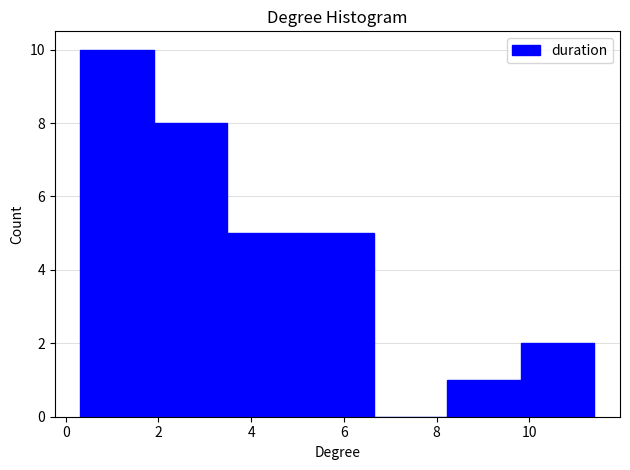

Reading left to right, list every bar in this chart as the range it spans on the x-axis followed by its height. Neither the bar edges nor the heights are printed on the chart, so give them approximately, as read against the axes.

0.4 to 2.0: 10
2.0 to 3.4: 8
3.4 to 5.0: 5
5.0 to 6.6: 5
6.6 to 8.2: 0
8.2 to 9.8: 1
9.8 to 11.4: 2